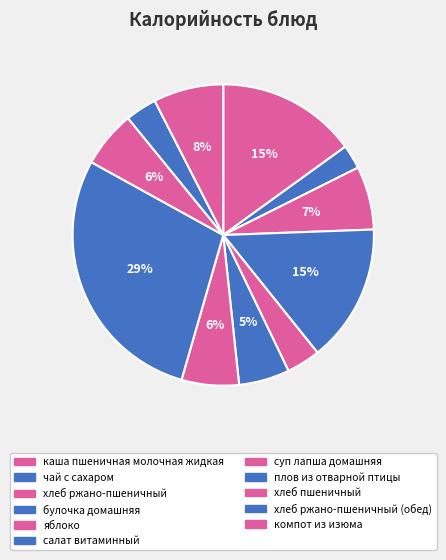

Does булочка домашняя account for over 50% of the chart?

No